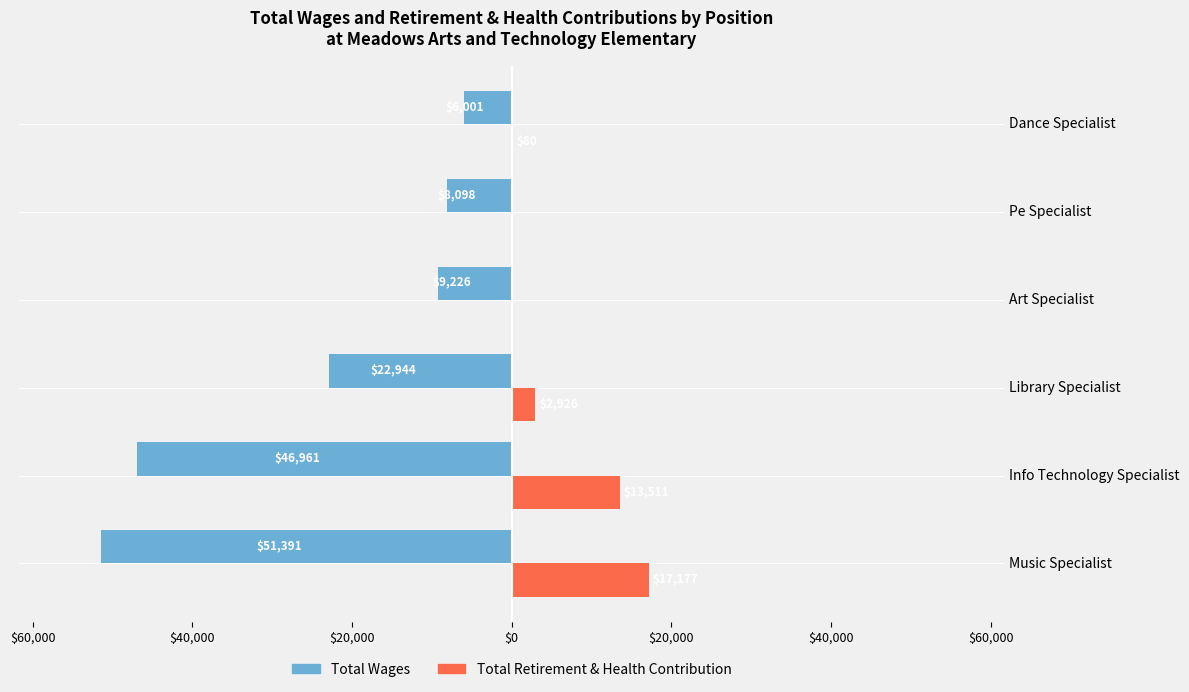

What are all the series names shown in the legend?

Total Wages, Total Retirement & Health Contribution